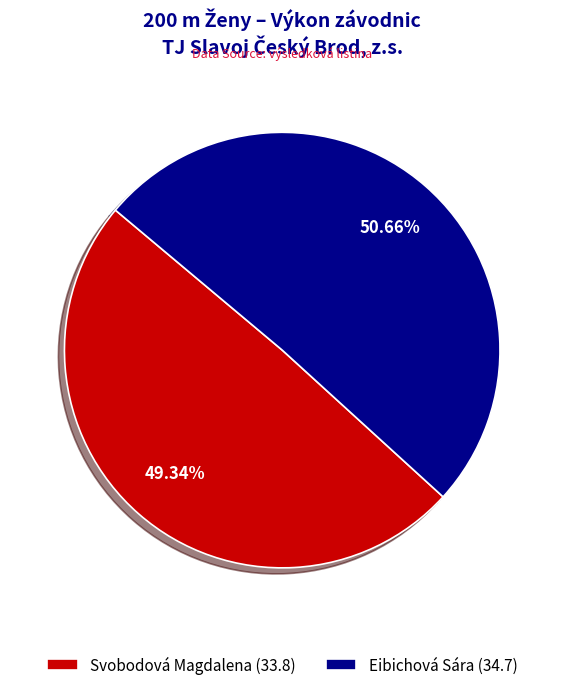

What percentage do Svobodová Magdalena and Eibichová Sára together represent?

100.0%